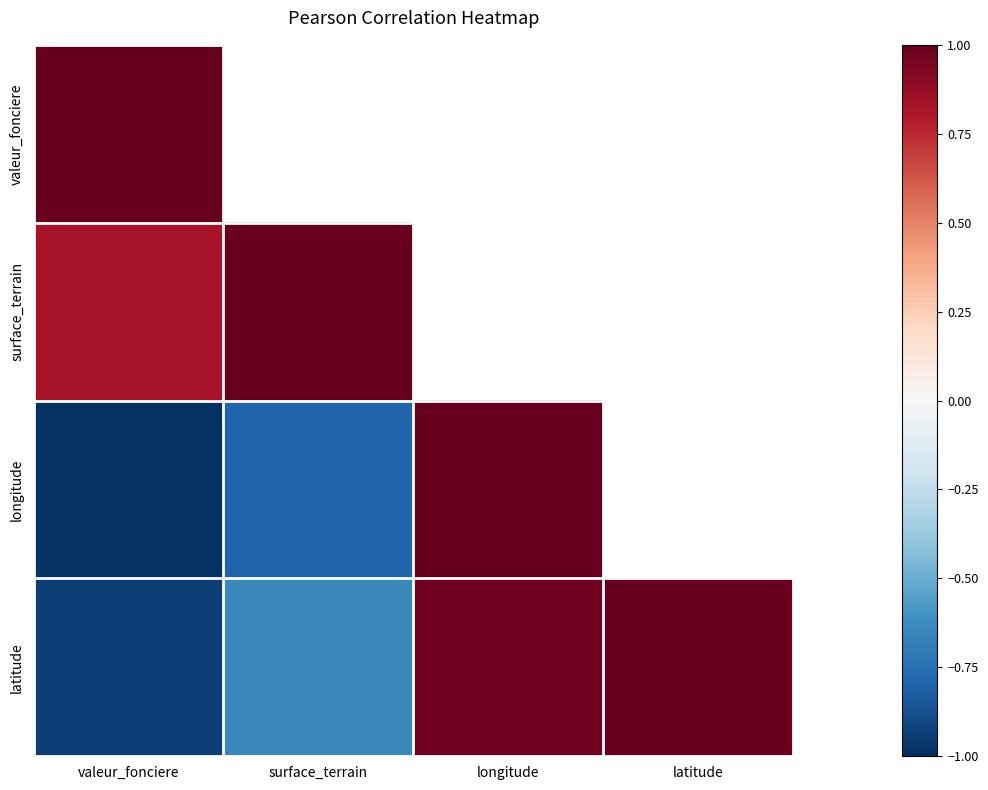

True or false: surface_terrain has a value of 1.4 at valeur_fonciere.

False